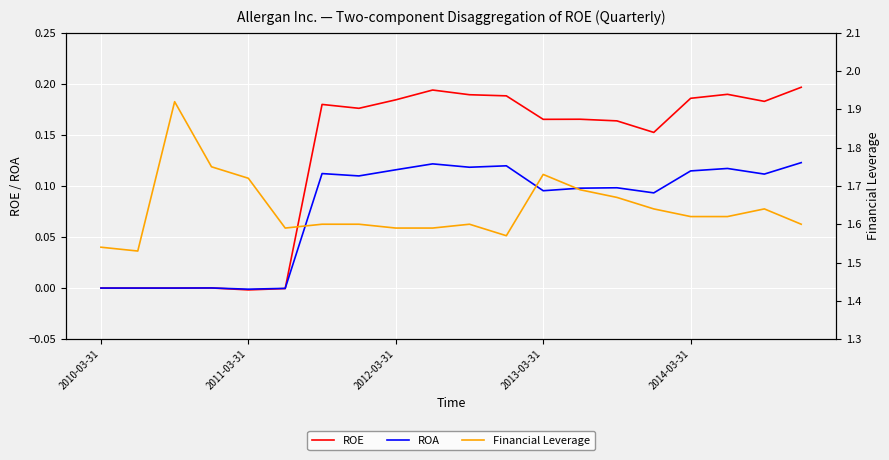

Read the Financial Leverage value at 11.

1.6